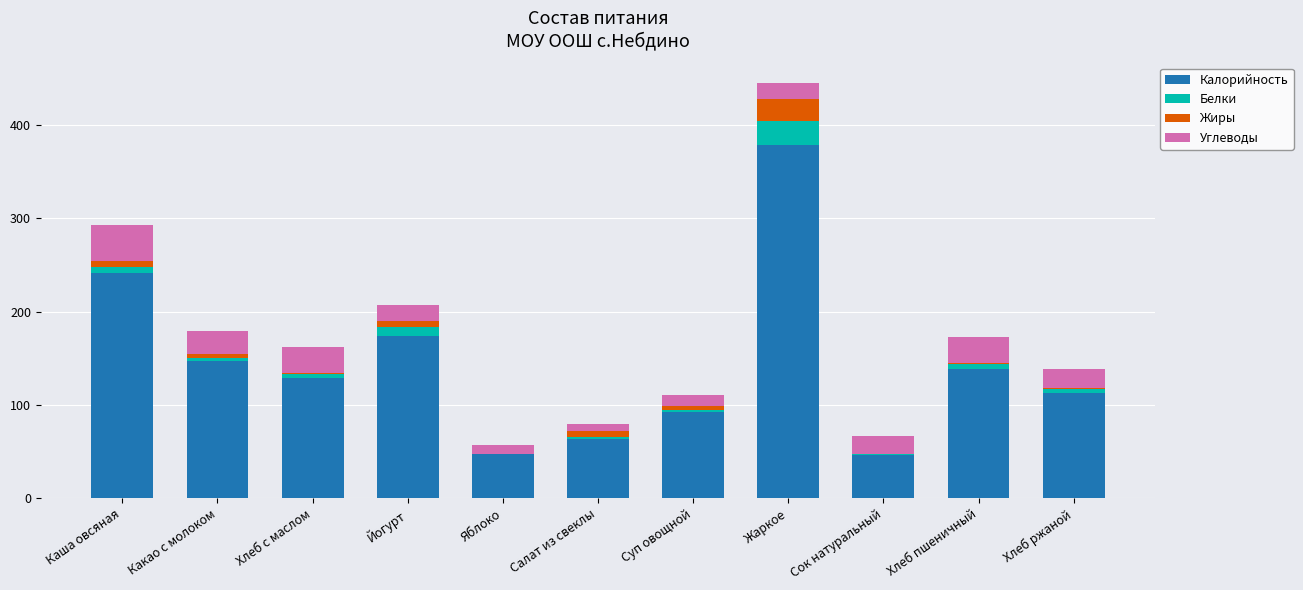

The value of Калорийность at Хлеб пшеничный is 184.8. True or false?

False